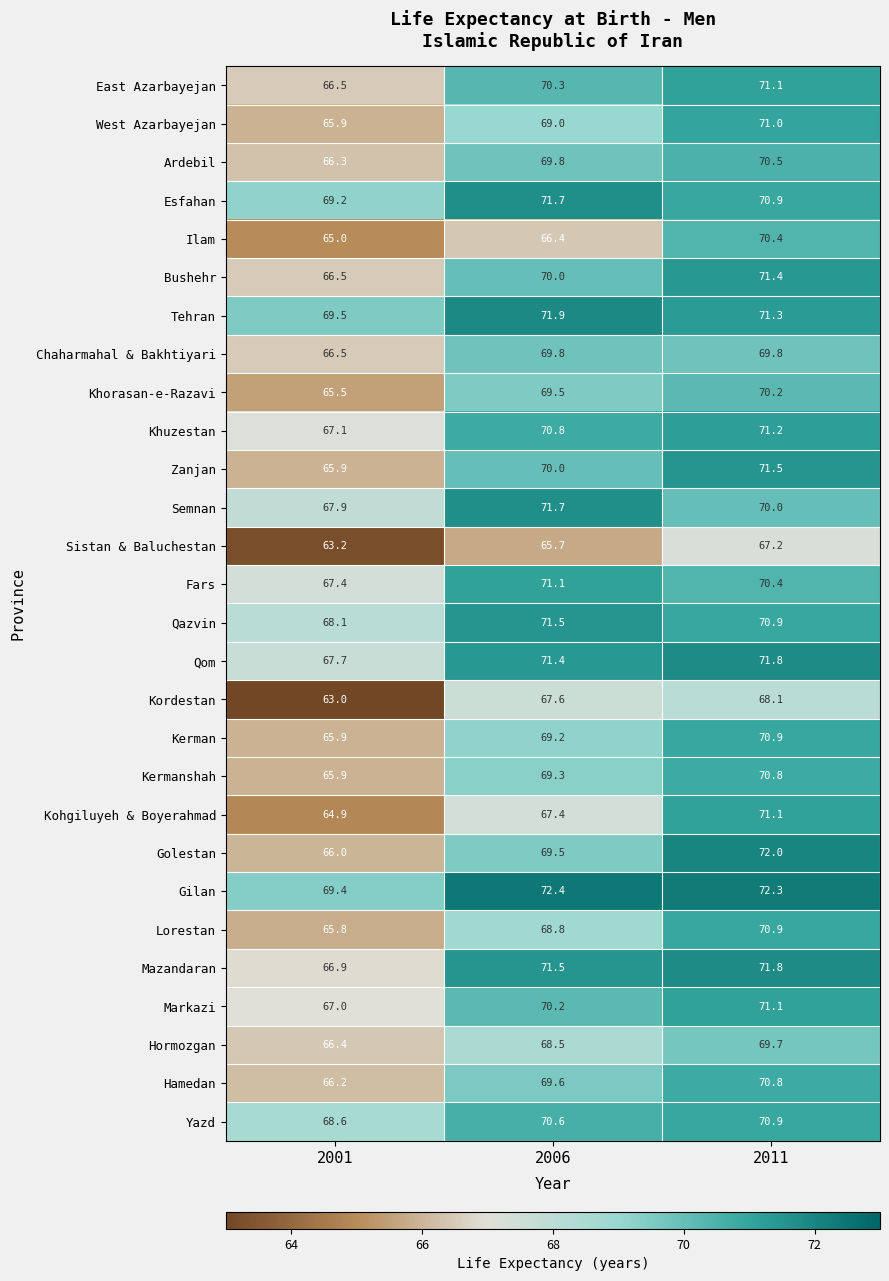

What is the sum of the Ilam values at 2006 and 2011?

136.8